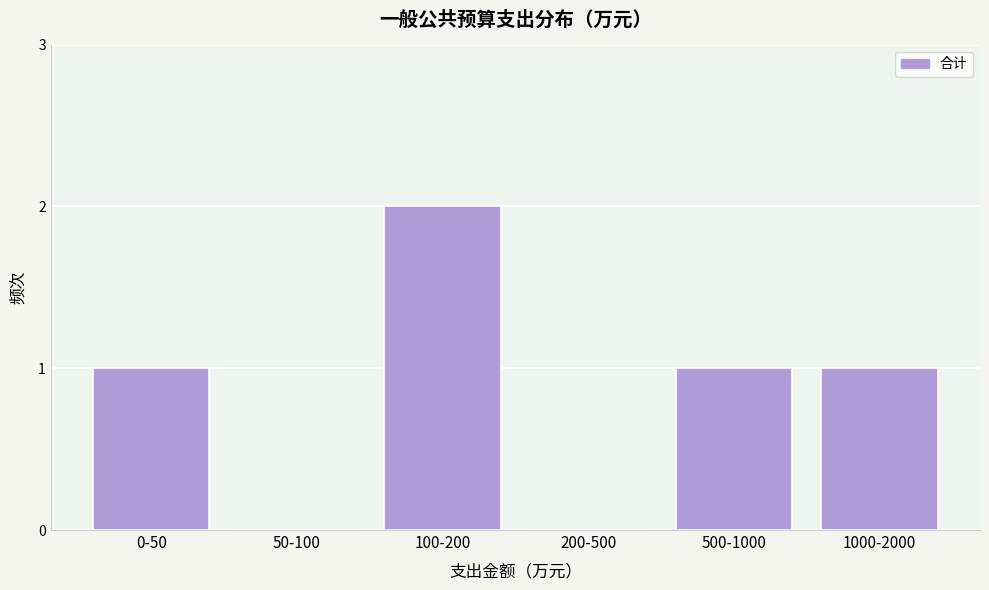

Reading left to right, transcribe all the data shown in this chart.

0-50=1	50-100=0	100-200=2	200-500=0	500-1000=1	1000-2000=1